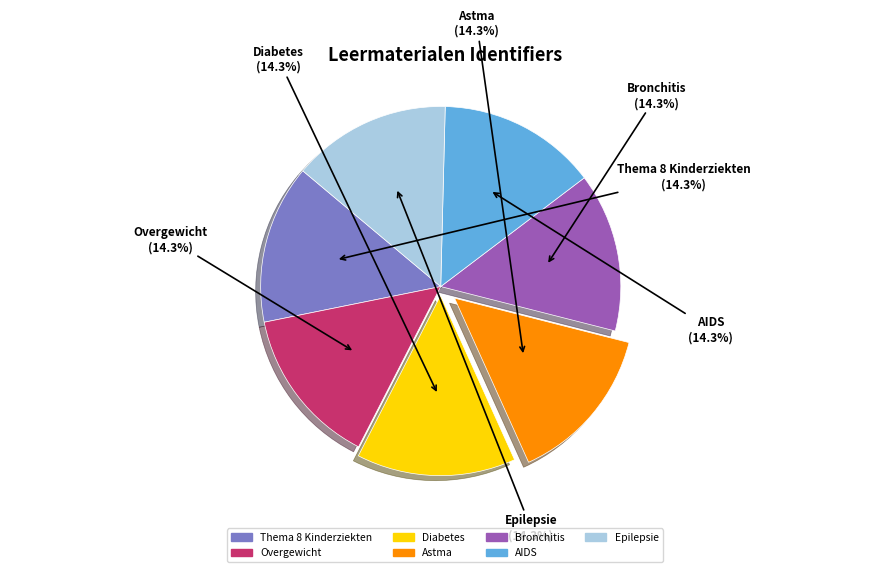

To the nearest percent, what is the combined percentage of Diabetes and Epilepsie?

29%